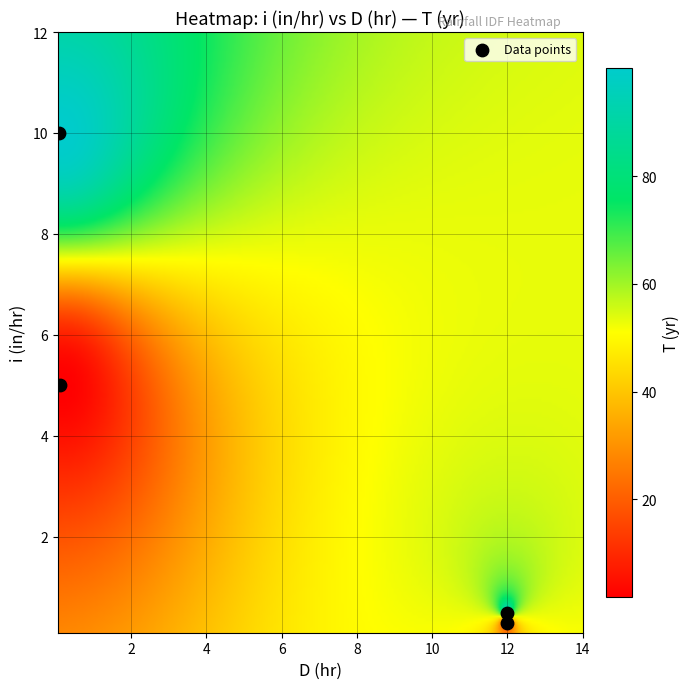

What is the average X value?

6.0